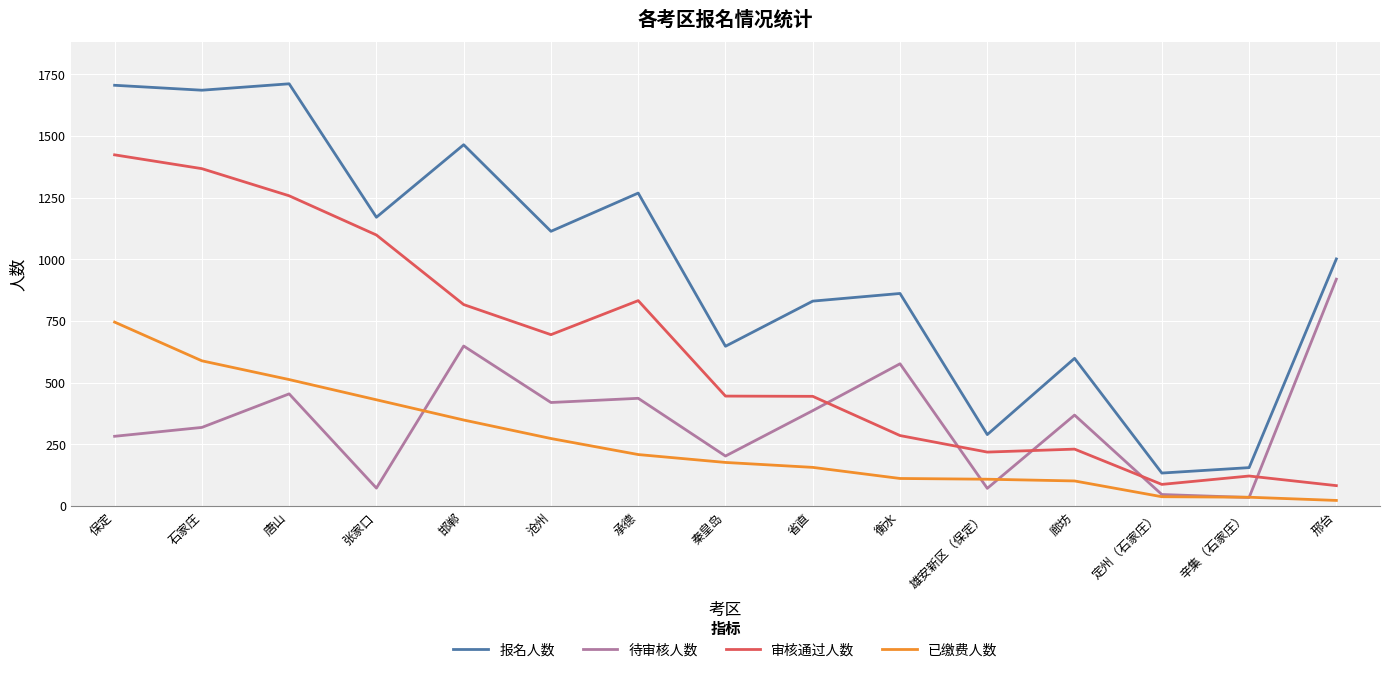

True or false: 待审核人数 and 已缴费人数 intersect in this chart.

True